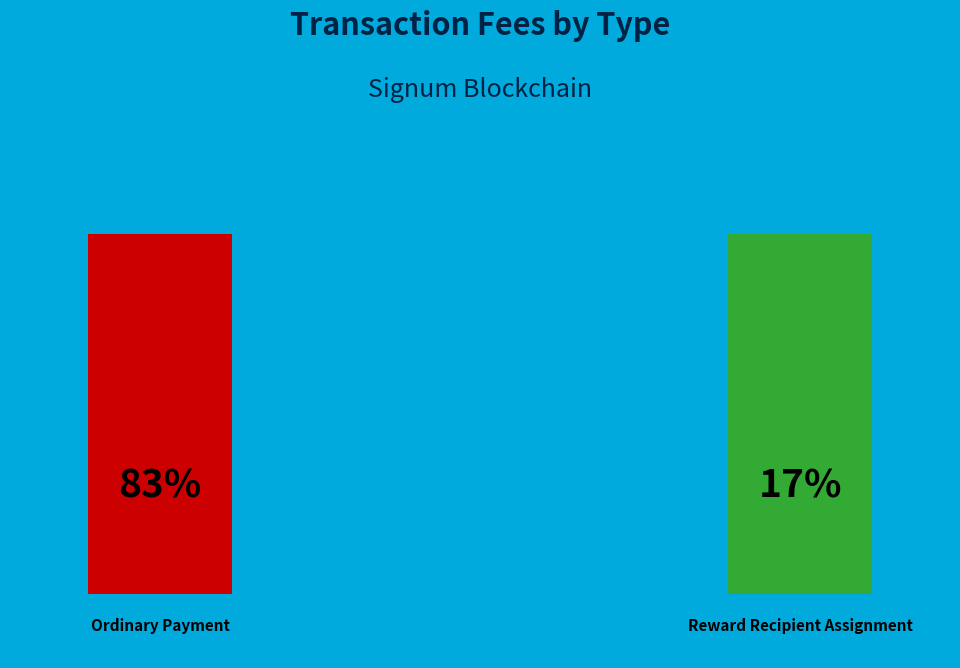

What is the majority slice?

Ordinary Payment